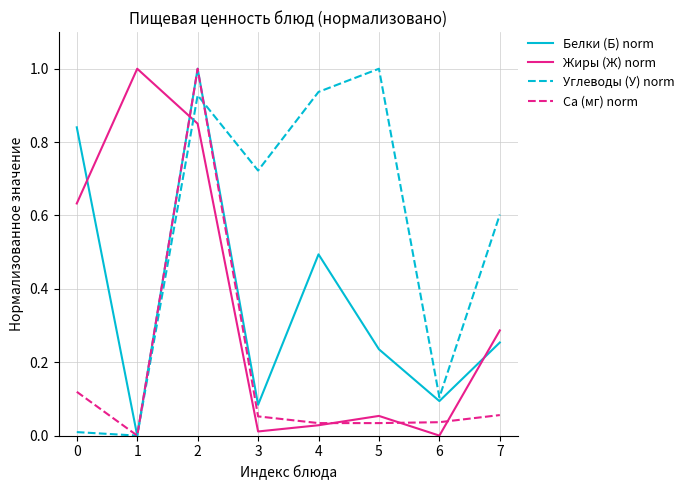

How many times do Жиры (Ж) norm and Углеводы (У) norm cross each other?

1